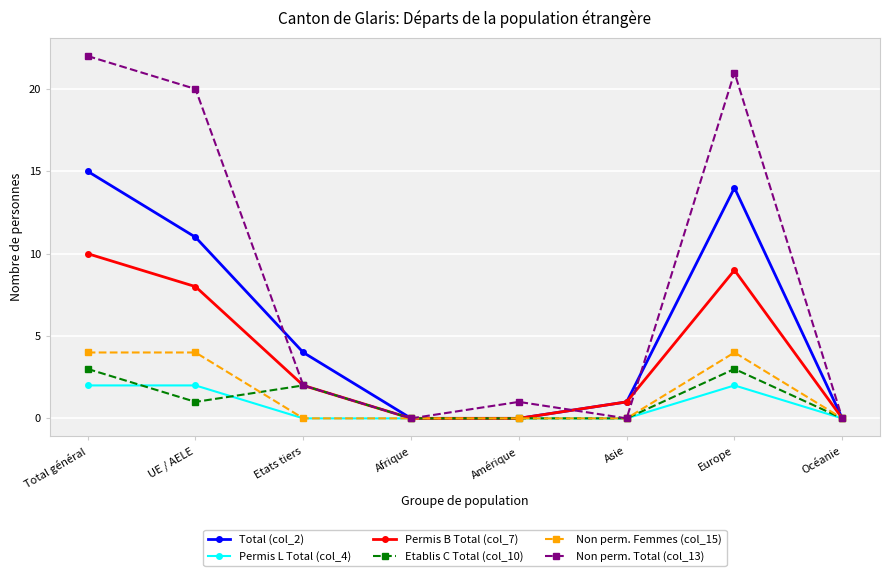

Reading left to right, what are all the values shown in this chart?

Total (col_2): Total général=15	UE / AELE=11	Etats tiers=4	Afrique=0	Amérique=0	Asie=1	Europe=14	Océanie=0
Permis L Total (col_4): Total général=2	UE / AELE=2	Etats tiers=0	Afrique=0	Amérique=0	Asie=0	Europe=2	Océanie=0
Permis B Total (col_7): Total général=10	UE / AELE=8	Etats tiers=2	Afrique=0	Amérique=0	Asie=1	Europe=9	Océanie=0
Etablis C Total (col_10): Total général=3	UE / AELE=1	Etats tiers=2	Afrique=0	Amérique=0	Asie=0	Europe=3	Océanie=0
Non perm. Femmes (col_15): Total général=4	UE / AELE=4	Etats tiers=0	Afrique=0	Amérique=0	Asie=0	Europe=4	Océanie=0
Non perm. Total (col_13): Total général=22	UE / AELE=20	Etats tiers=2	Afrique=0	Amérique=1	Asie=0	Europe=21	Océanie=0